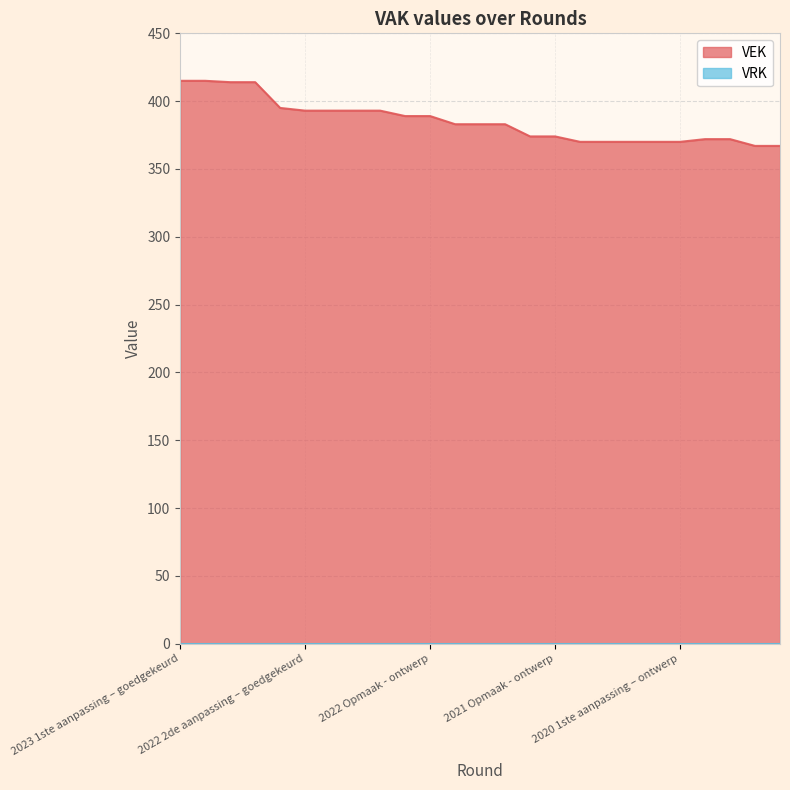

Reading left to right, list all the values displayed in this chart.

415	415	414	414	395	393	393	393	393	389	389	383	383	383	374	374	370	370	370	370	370	372	372	367	367